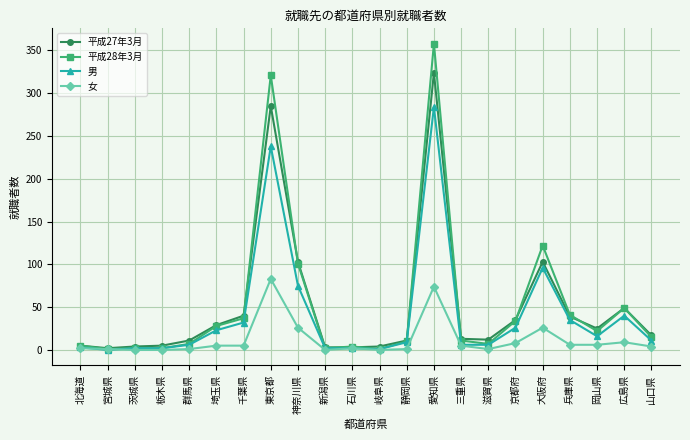

True or false: 平成28年3月 has more than 1 points higher than both neighbors.

True